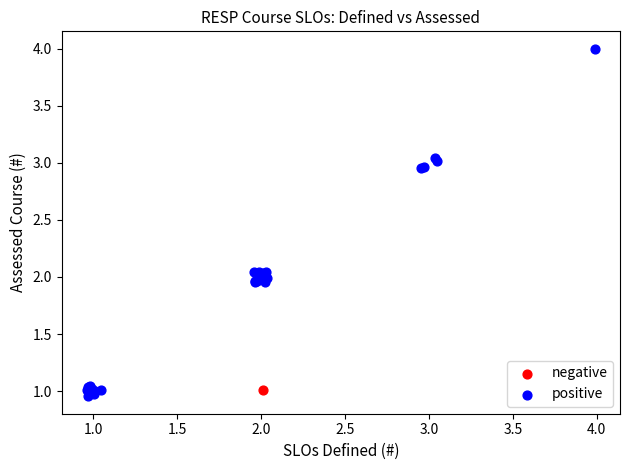

What are all the series names shown in the legend?

negative, positive